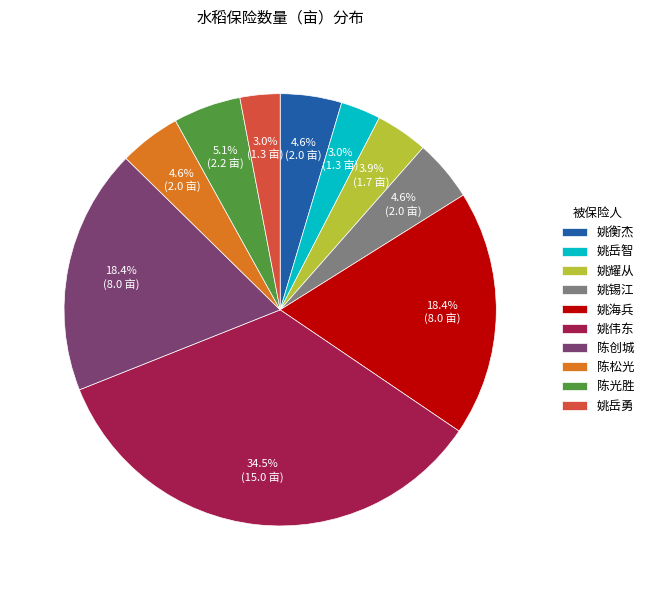

How much of the chart is everything except 姚锡江?

95.4%